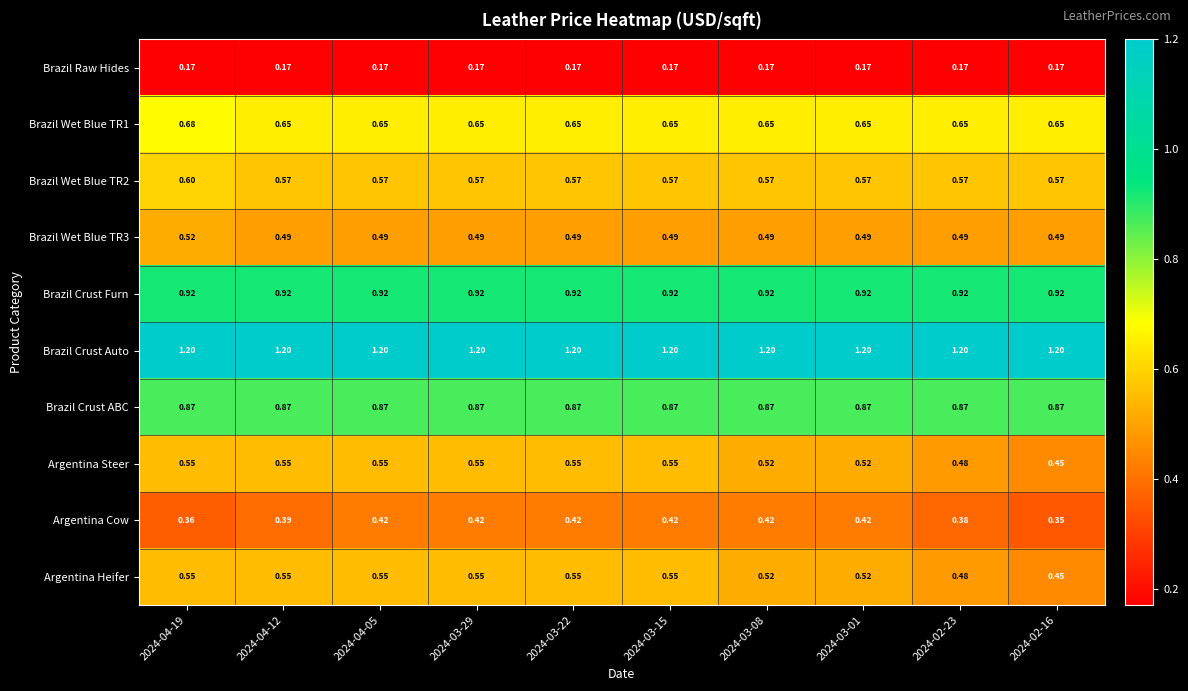

Which series has the largest total across all categories?

Brazil Crust Auto